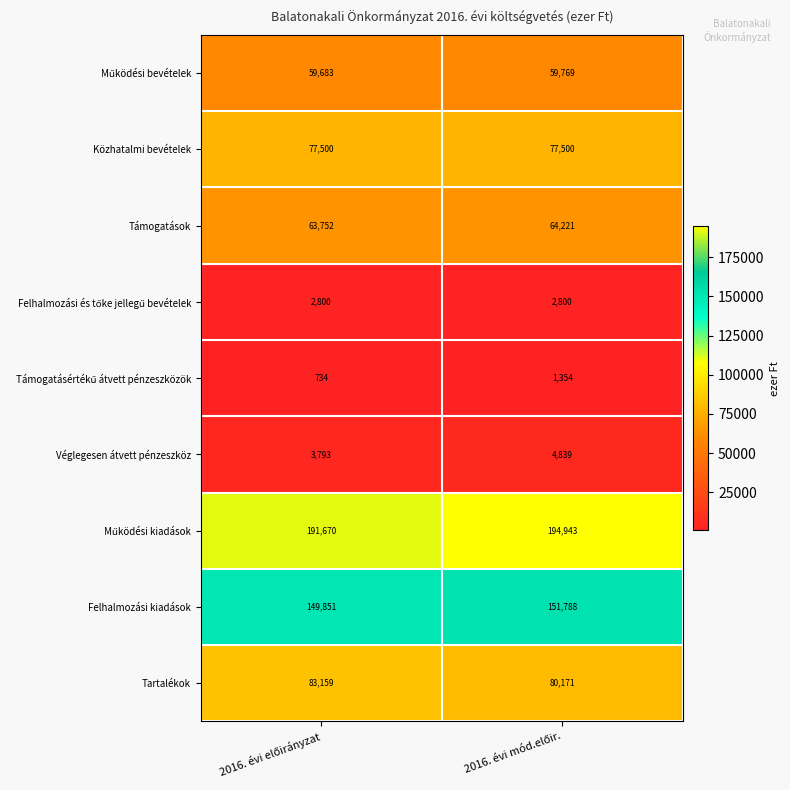

What is the minimum value for Közhatalmi bevételek?

77500